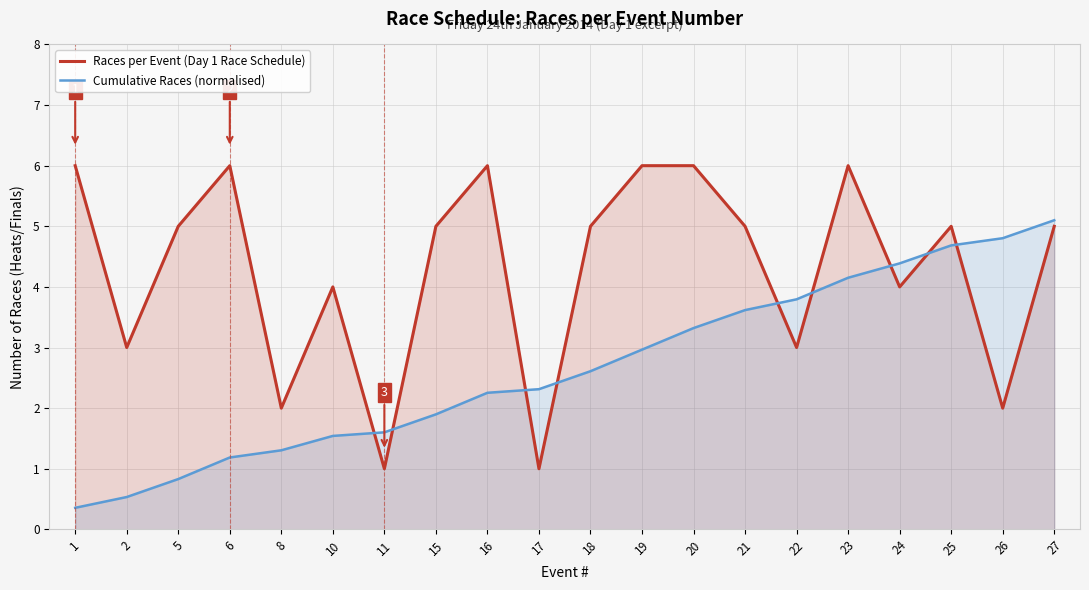

How many categories are shown in the chart?

20